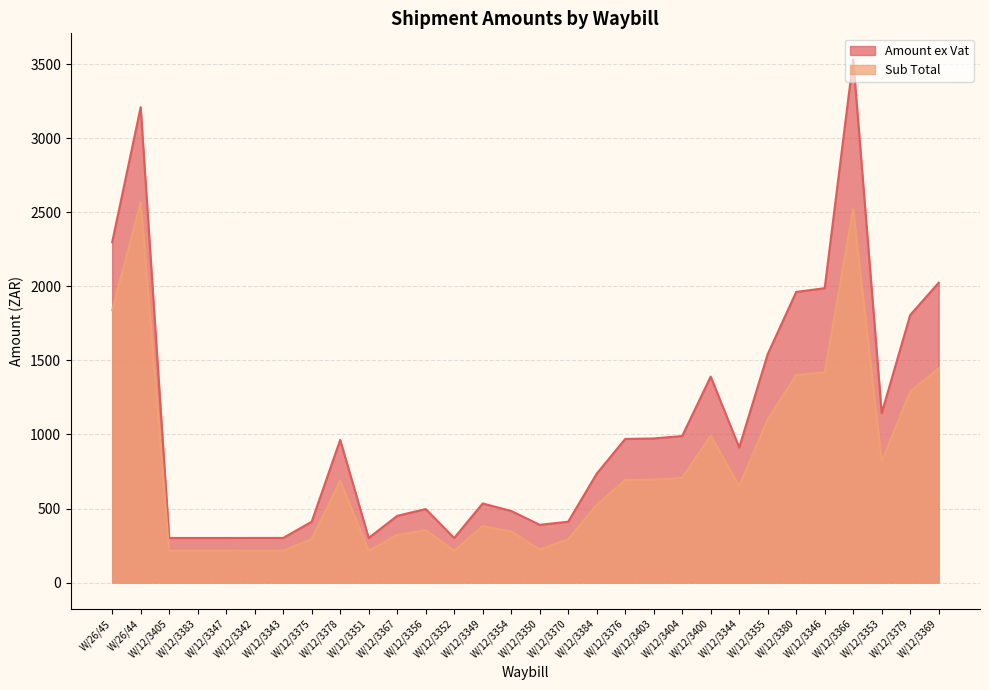

How many values in the Sub Total series are below 651?

15